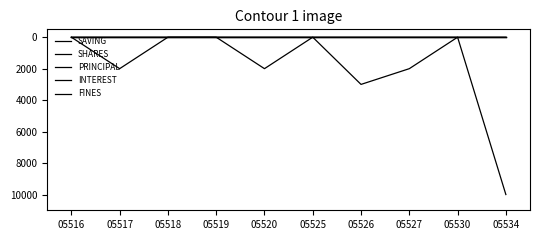

True or false: SAVING has more than 0 points higher than both neighbors.

True